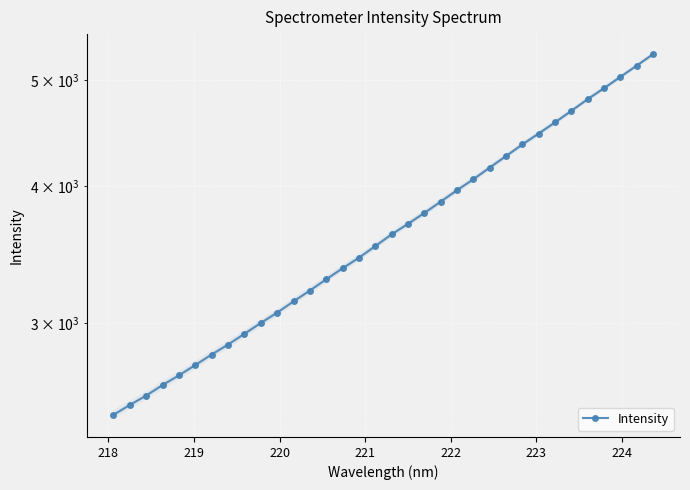

How many values are below 3614?

17